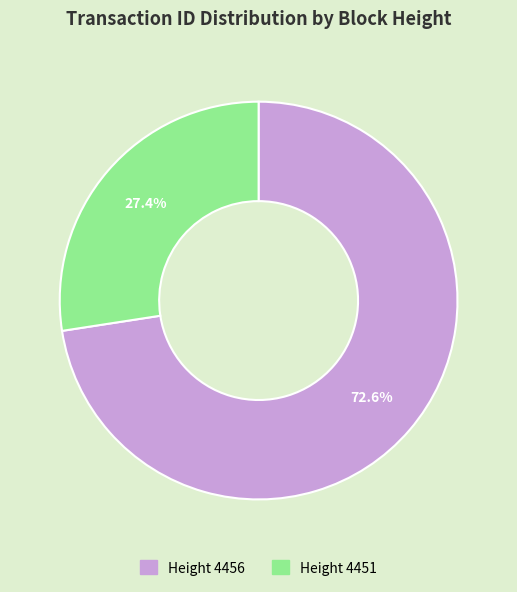

Is there a majority slice in this chart?

Yes